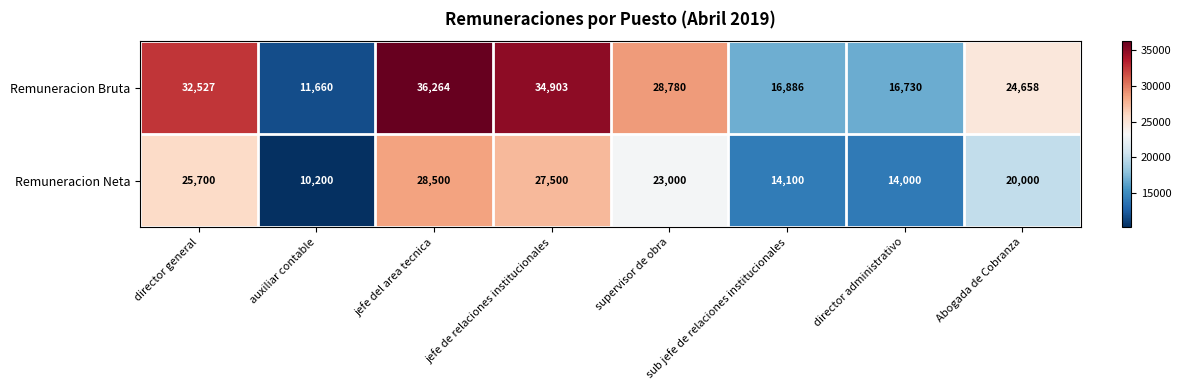

List the series in order of their peak value, lowest first.

Remuneracion Neta, Remuneracion Bruta